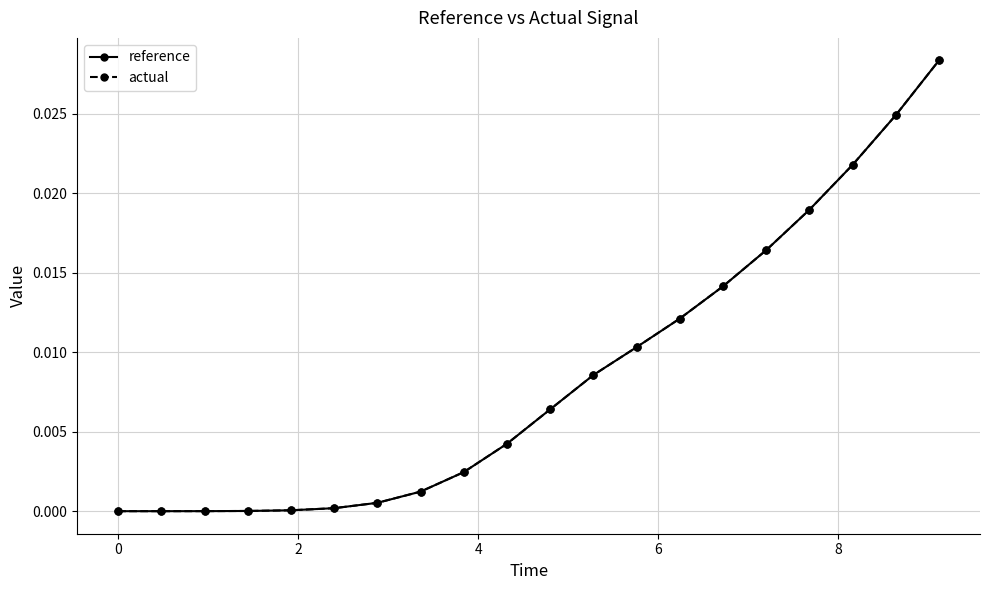

Which series has the widest spread of values?

actual